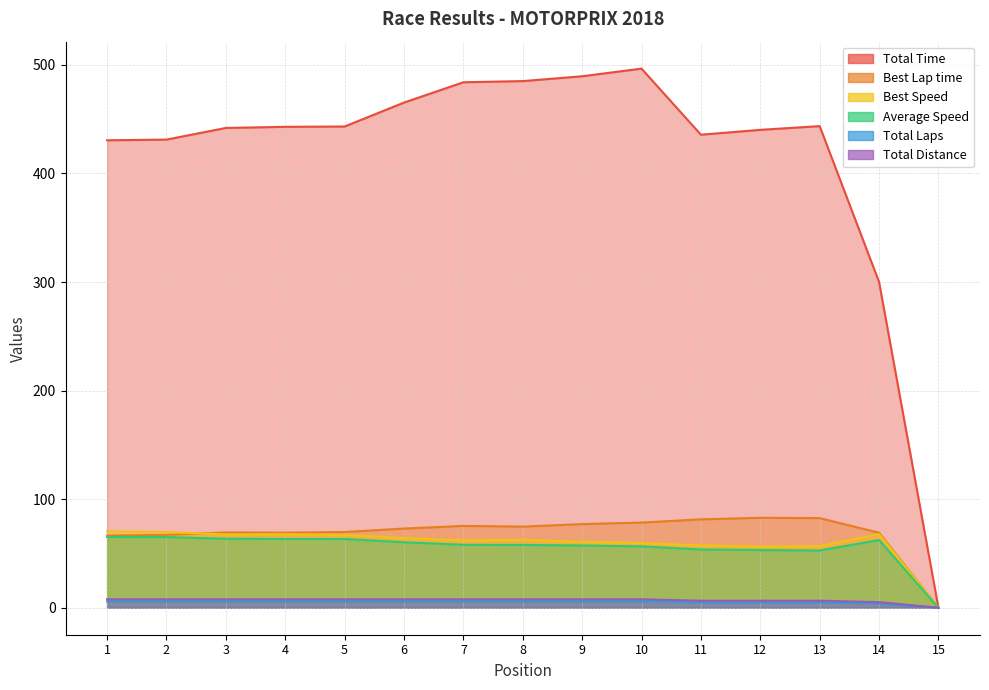

What is the difference between the maximum and second lowest values in the Best Lap time series?

16.4